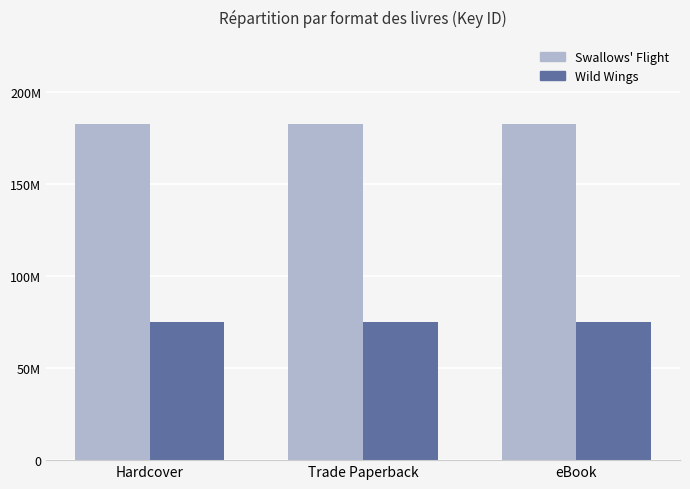

The Swallows' Flight series shows 182476784 at Hardcover. True or false?

True